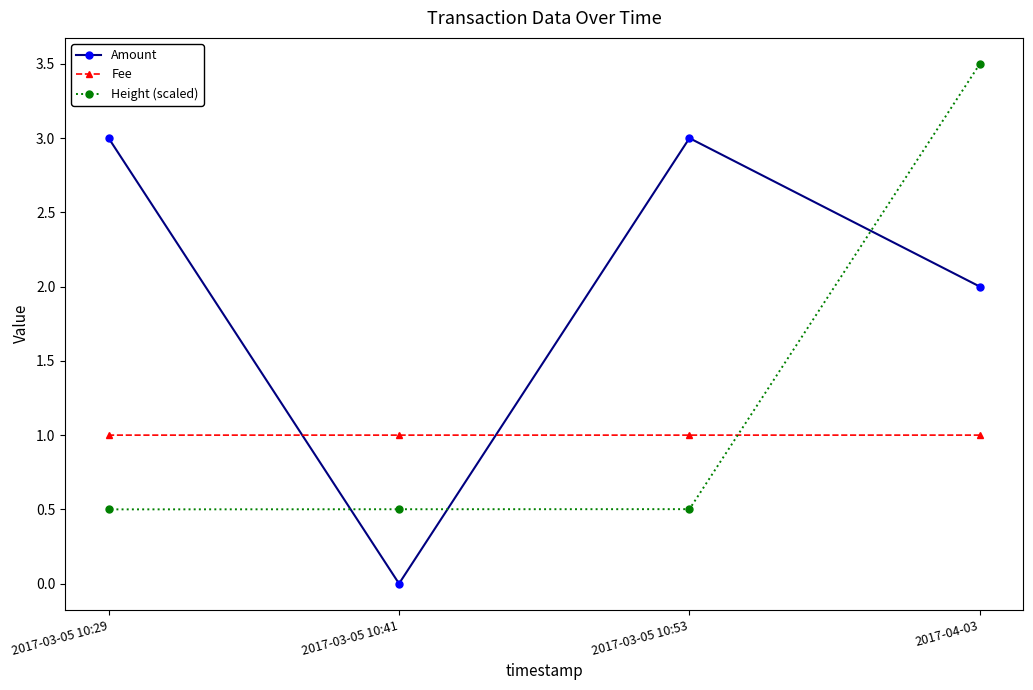

What is the sum of all Fee values?

4.0